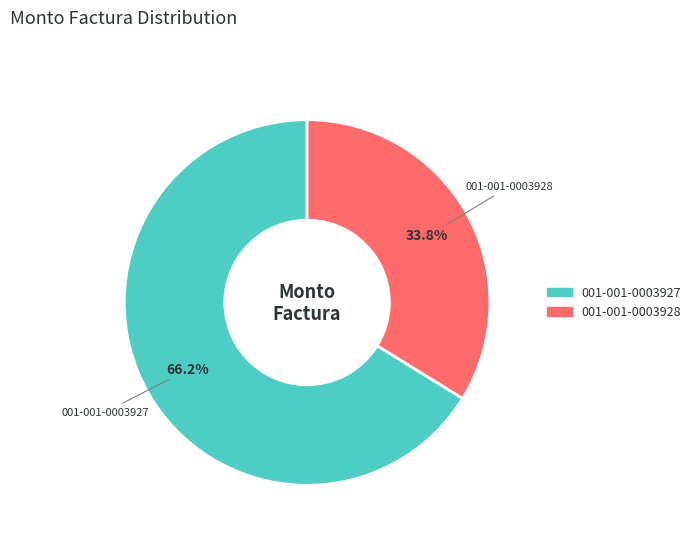

Approximately how many times larger is the value at 001-001-0003927 compared to 001-001-0003928?

2.0